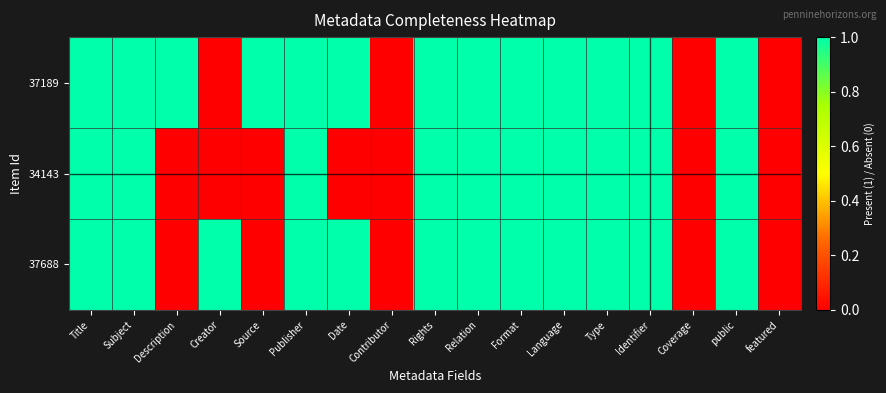

How many data points does each series have?

17